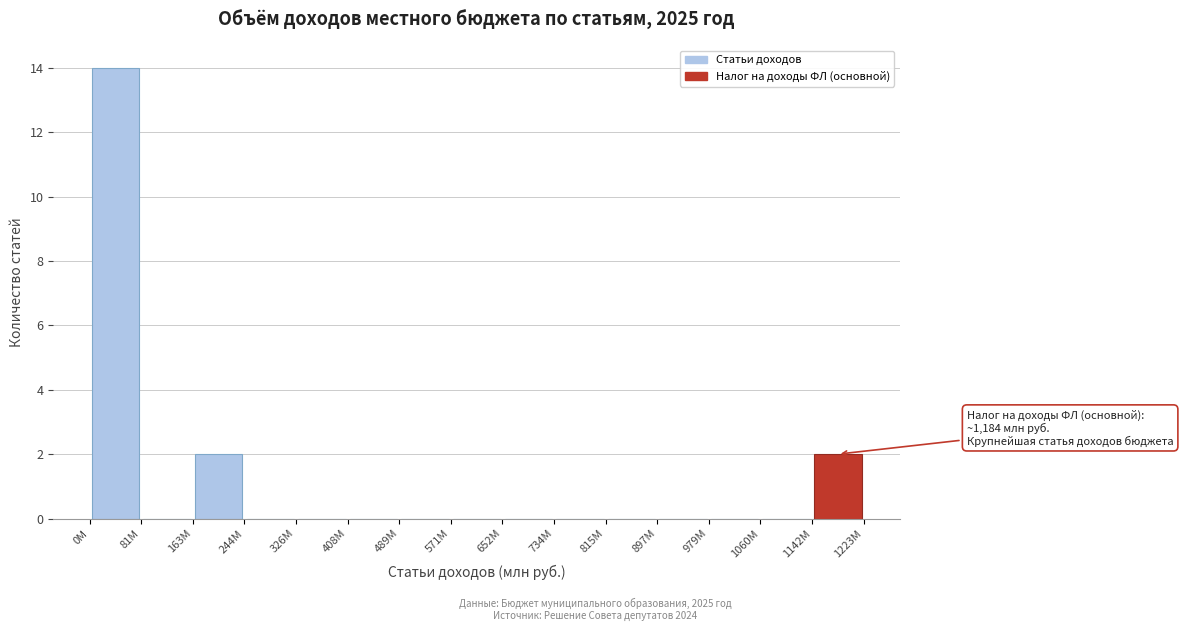

Over which range of the x-axis is the bar tallest?

0 to 80